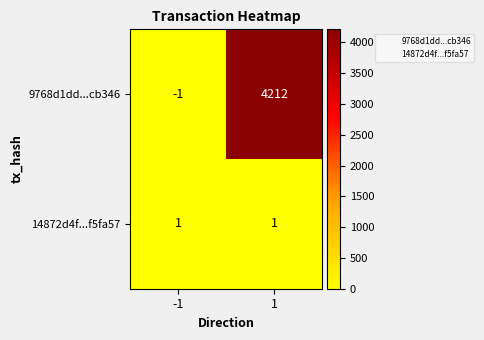

The 9768d1dd...cb346 series shows 4212 at 1. True or false?

True